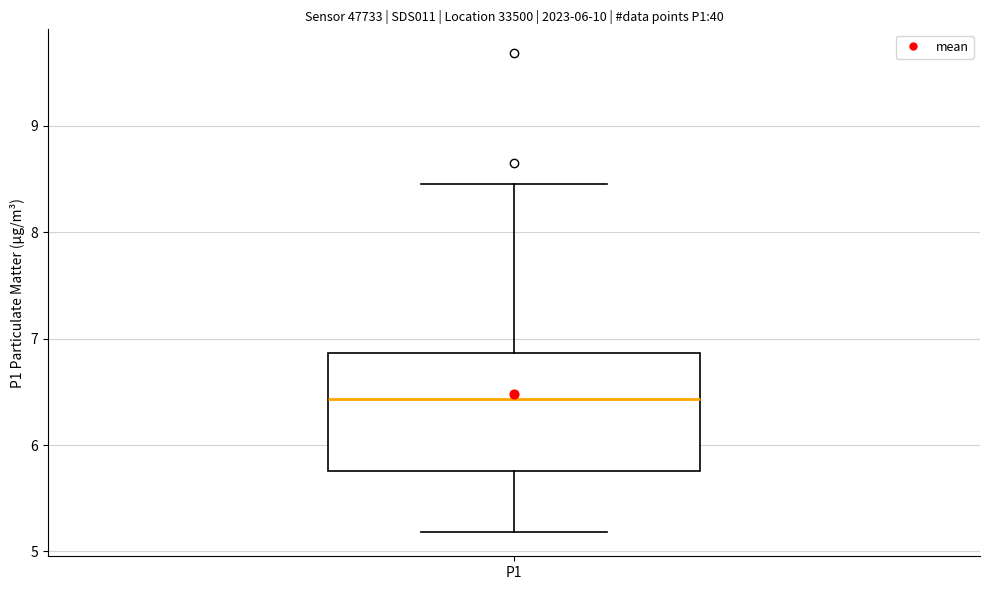

Where does the lower whisker of the box for P1 end on the y-axis? The values are not printed on the chart, so give them approximately, as read against the axis.

5.2